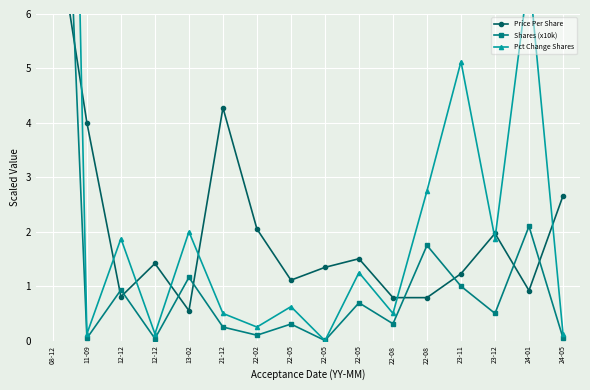

What is the total value across all series at 22-05?

2.0